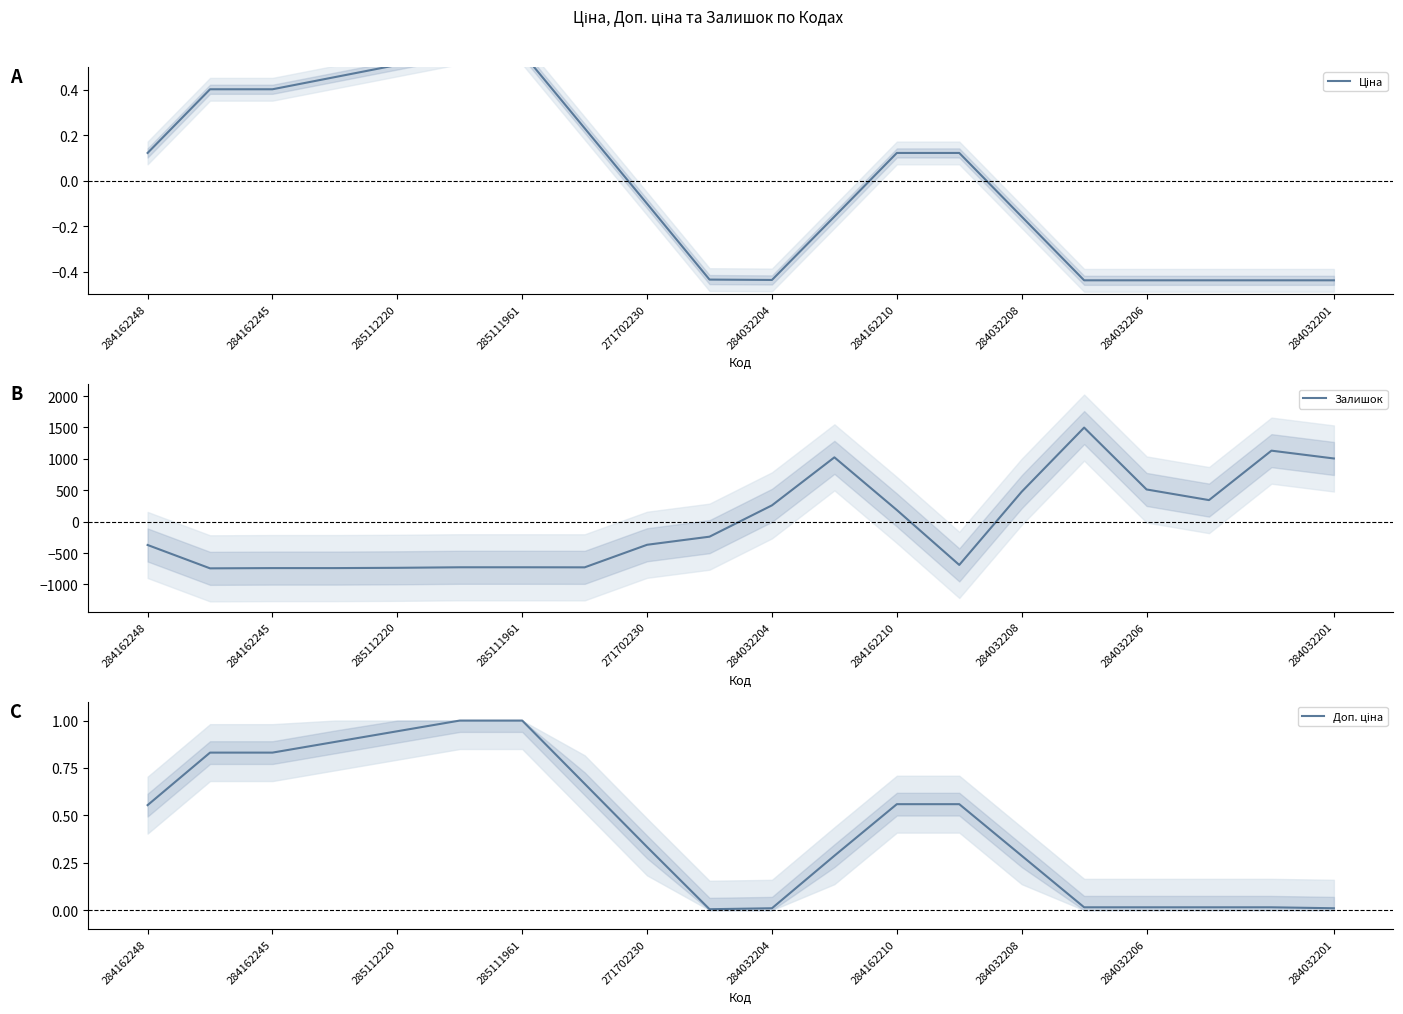

Is it true that Залишок equals 259.2 at 284032204?

True